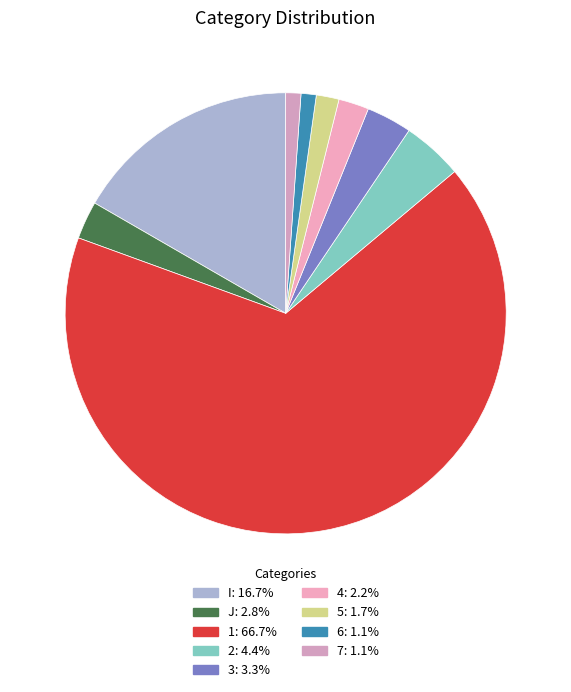

Is there any slice that represents more than half of the pie?

Yes